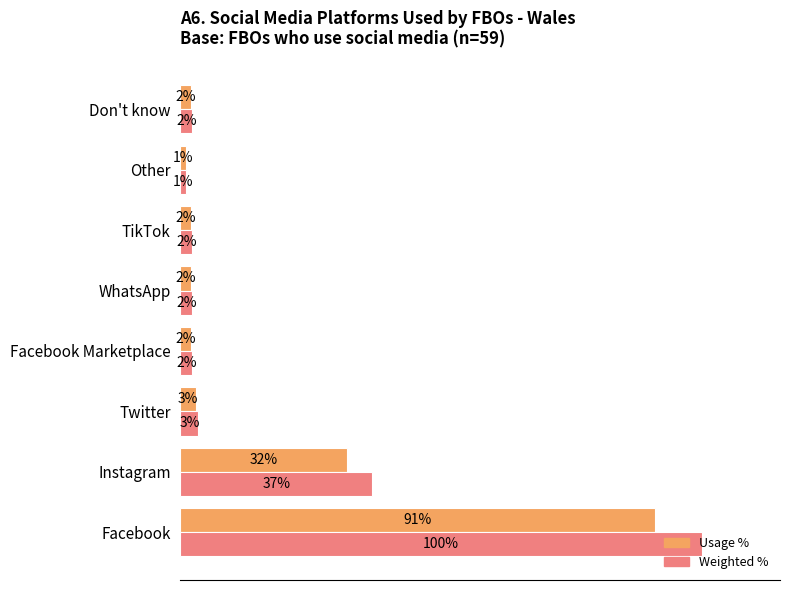

Which series has the largest range (max minus min)?

Weighted %